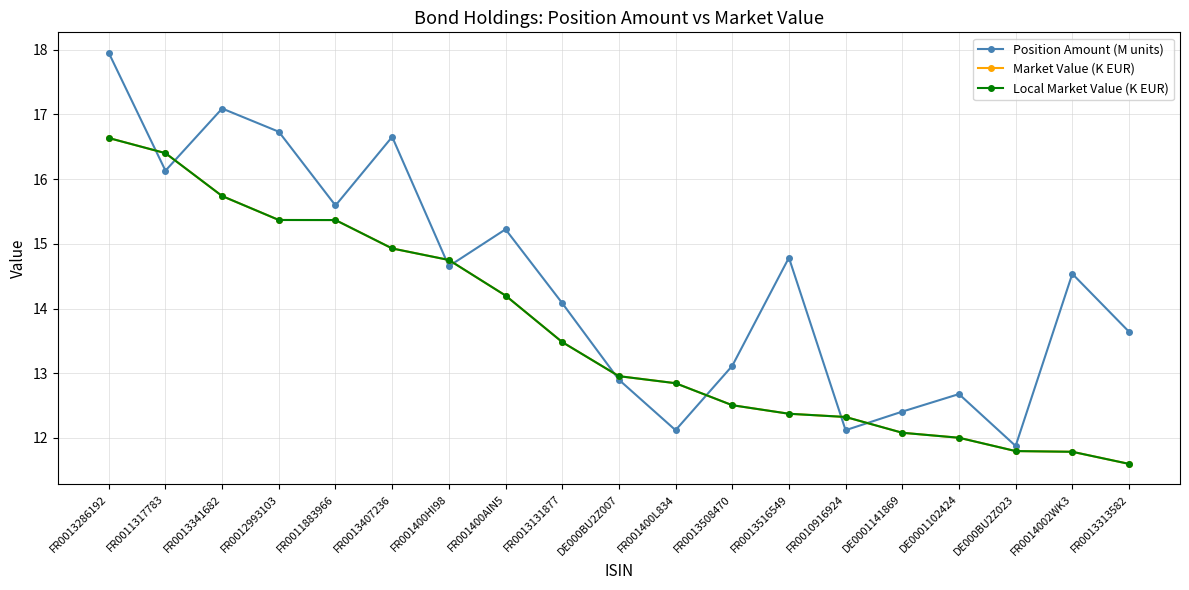

How many intersections are there between Market Value (K EUR) and Position Amount (M units)?

8